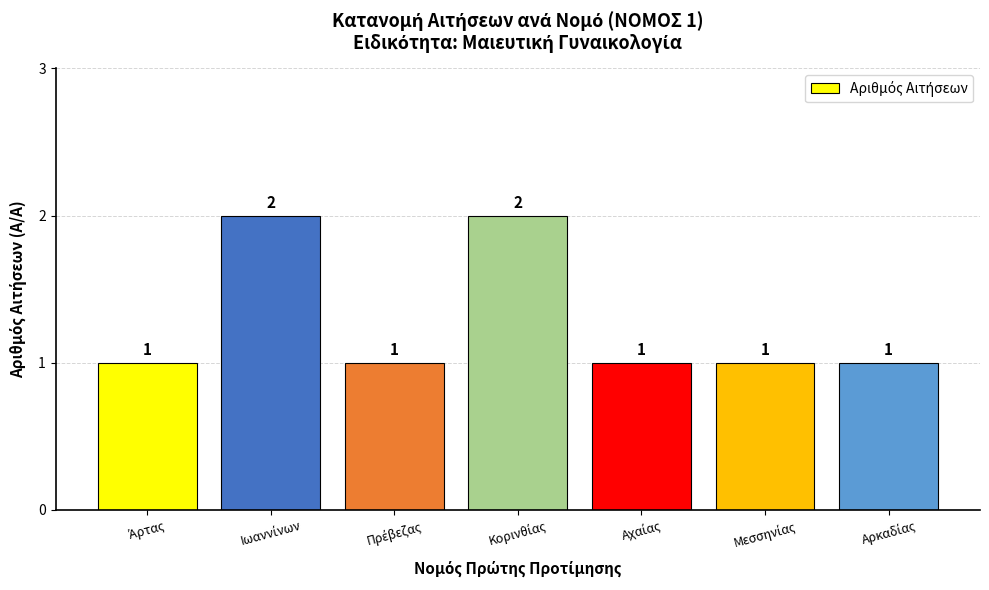

What is the sum of all values?

9